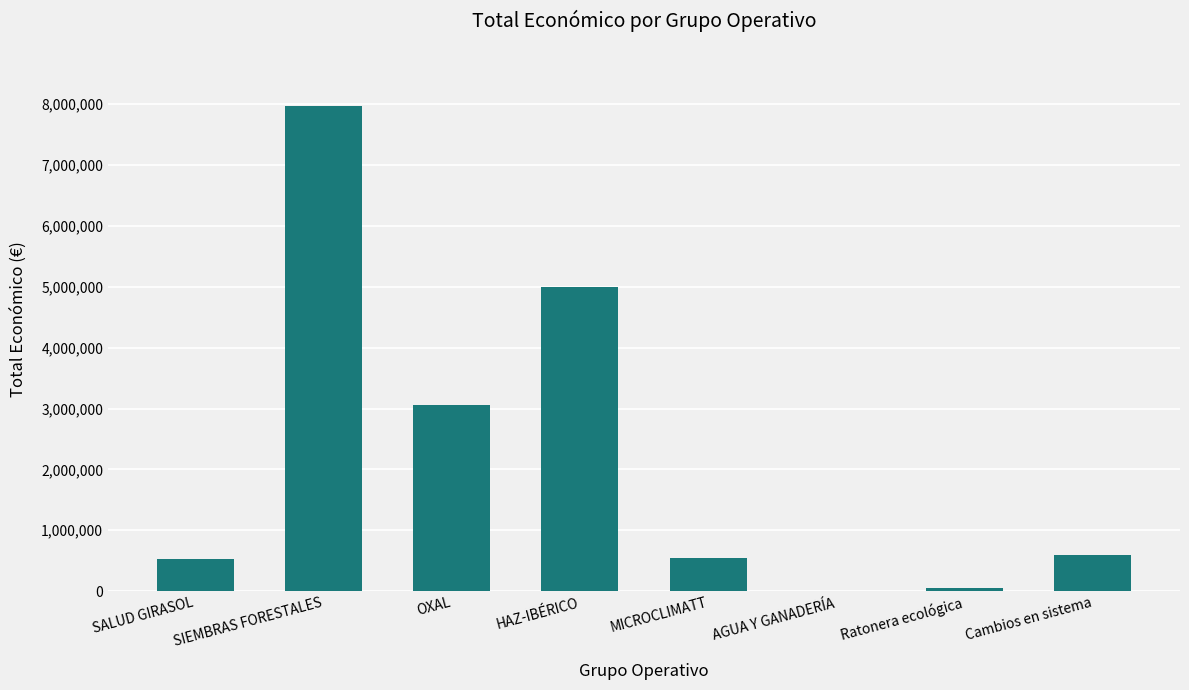

What is the sum of all values?

17750434